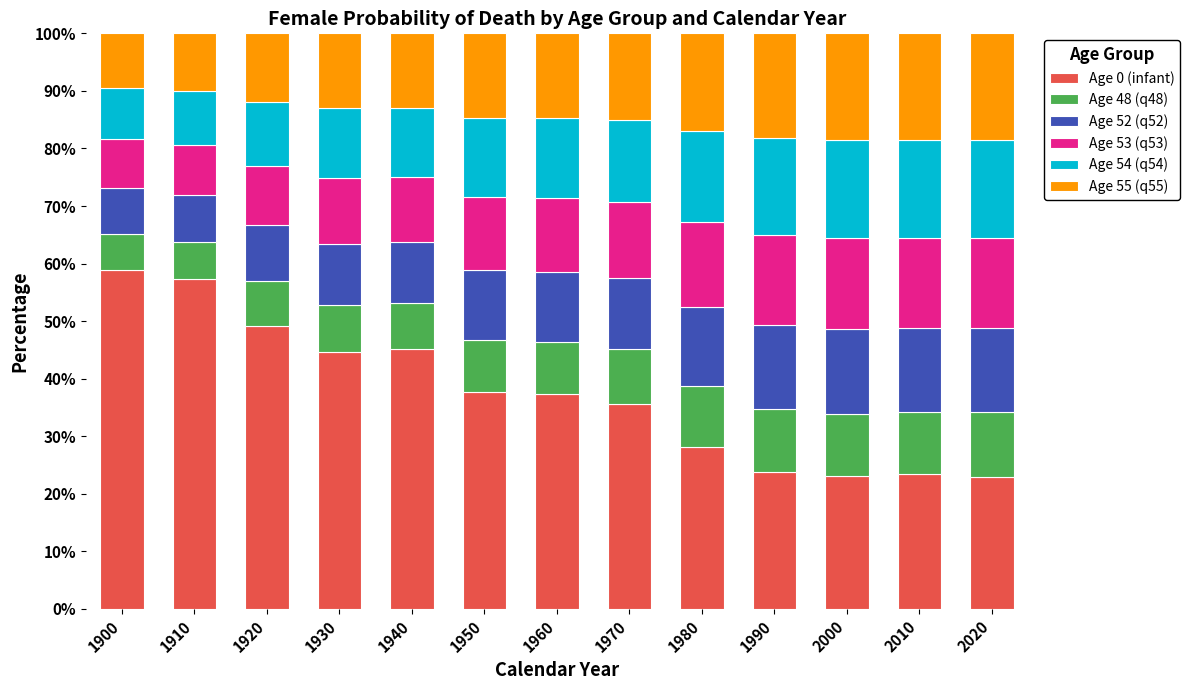

What is the lowest value of the Age 0 (infant) series?

22.9